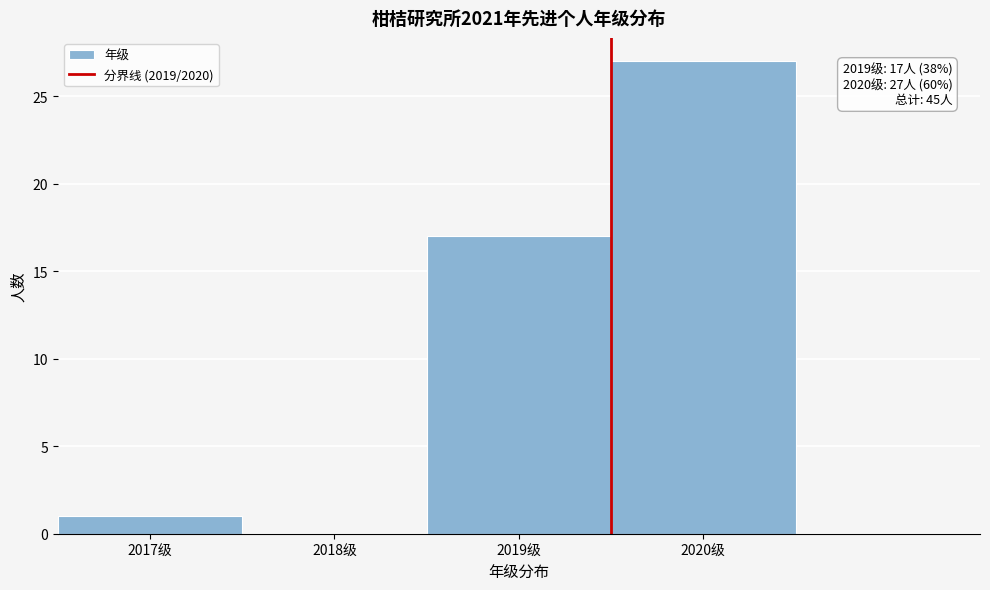

Over which range of the x-axis is the bar tallest?

2019.5 to 2020.5